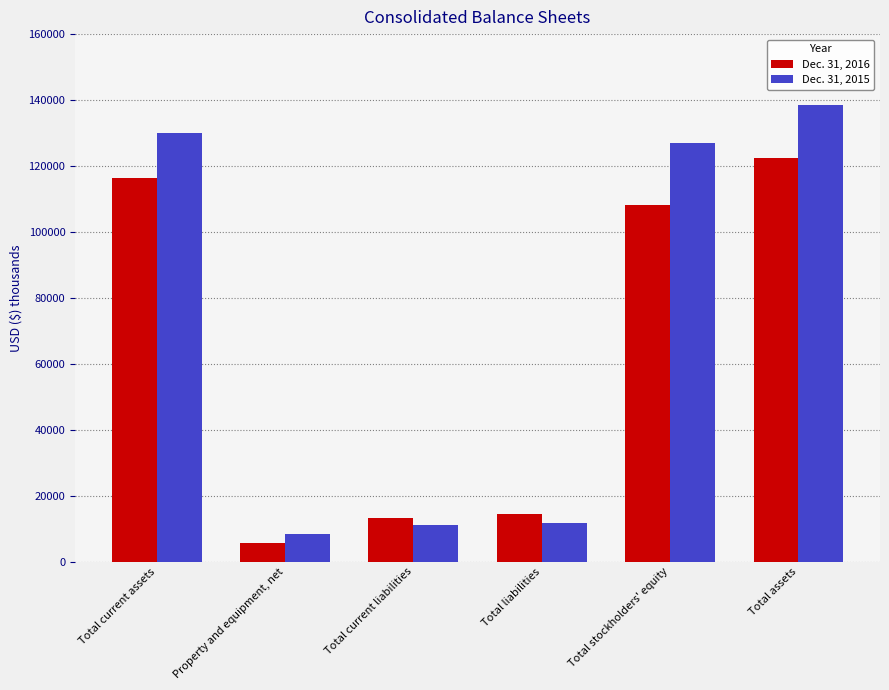

The Dec. 31, 2016 series shows 108218 at Total stockholders' equity. True or false?

True